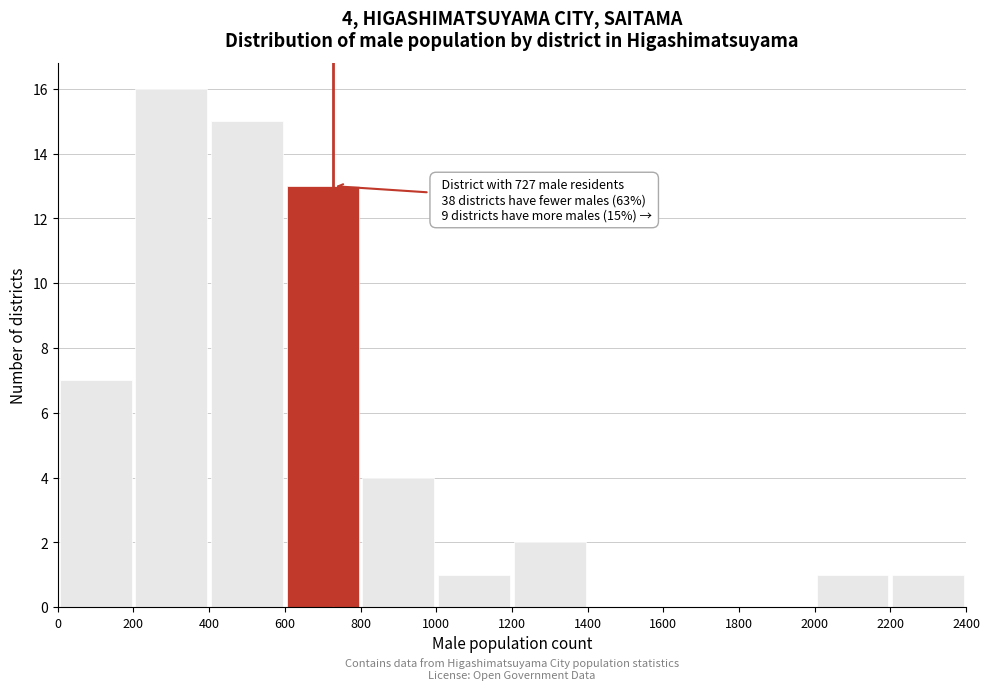

Over which range of the x-axis is the bar tallest?

200 to 400